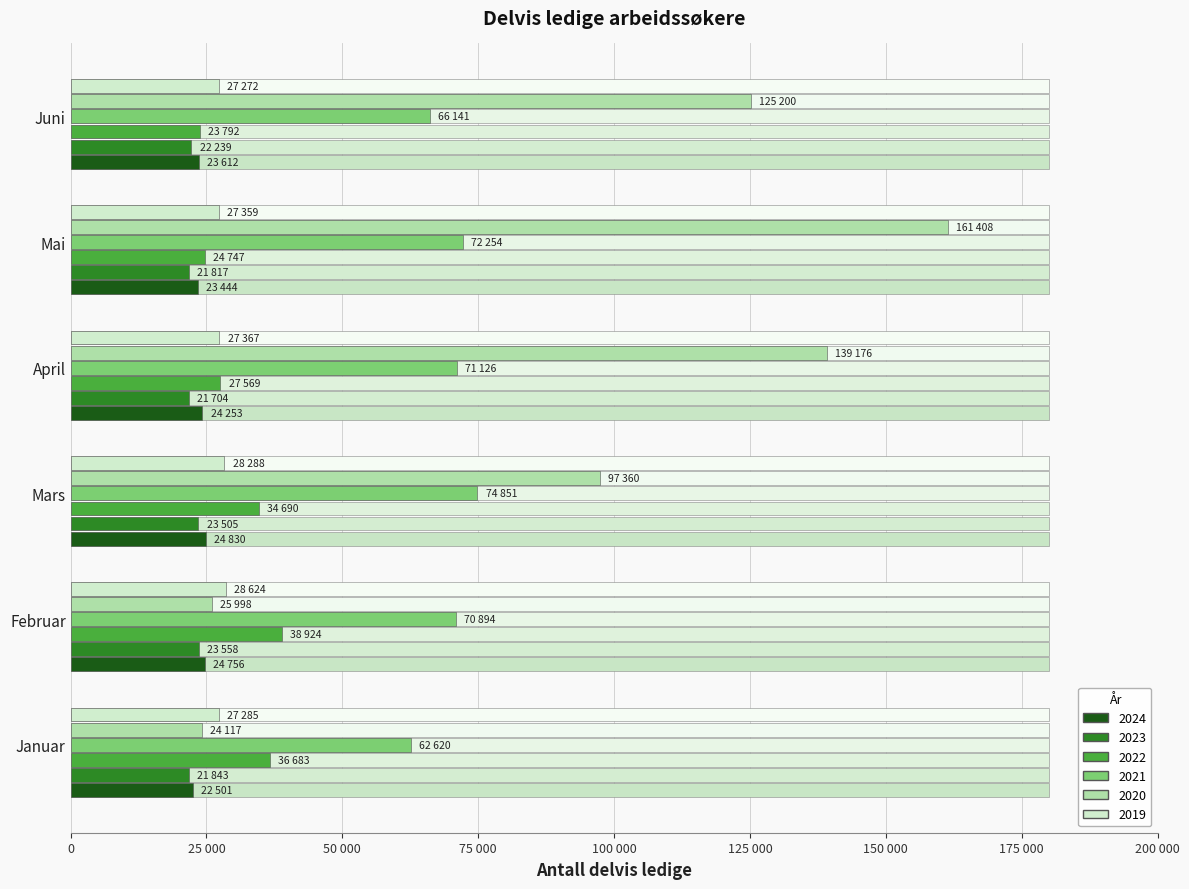

What is the average value of the 2024 series?

23899